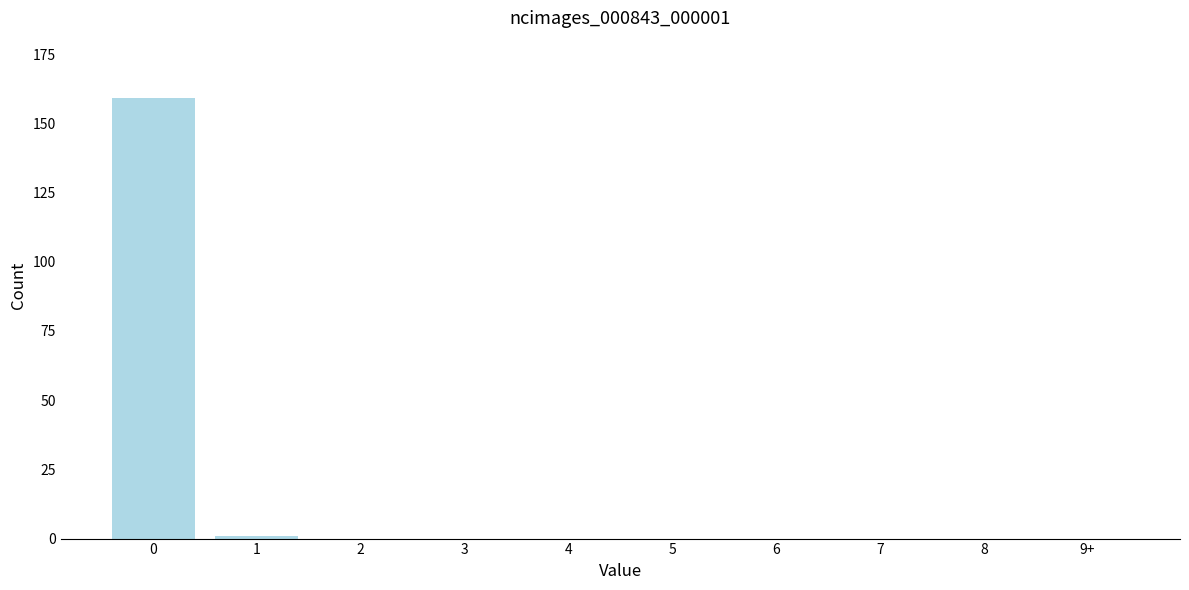

Reading left to right, transcribe all the data shown in this chart.

0=159	1=1	2=0	3=0	4=0	5=0	6=0	7=0	8=0	9+=0